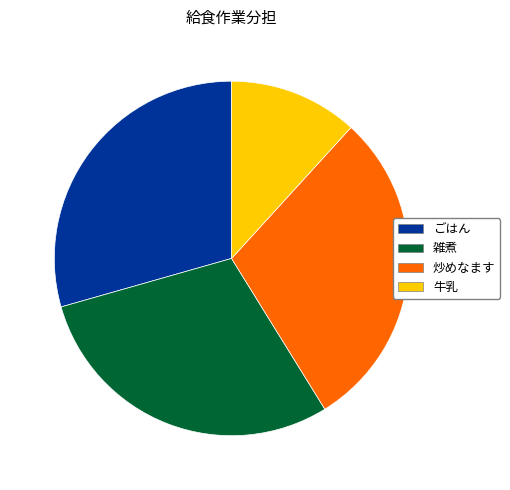

True or false: ごはん accounts for 29% of the total.

True